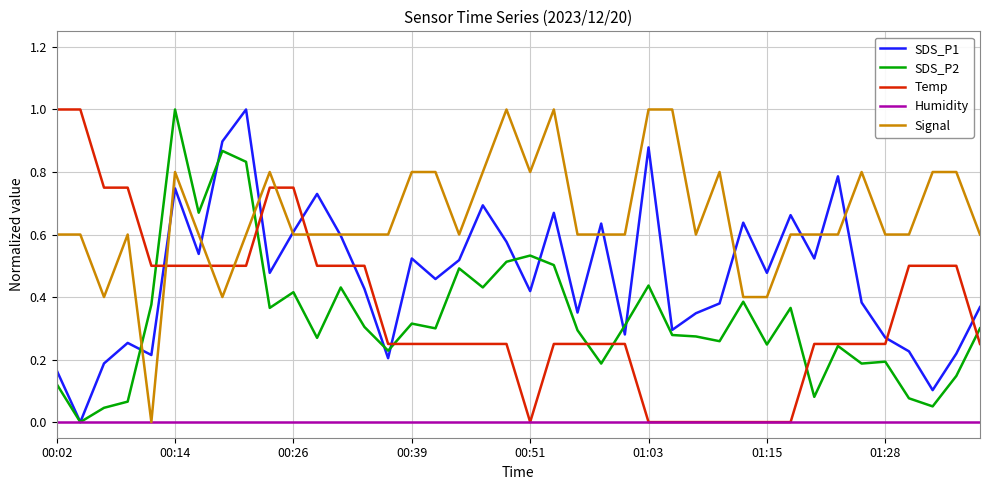

Which series has the largest total across all categories?

Signal